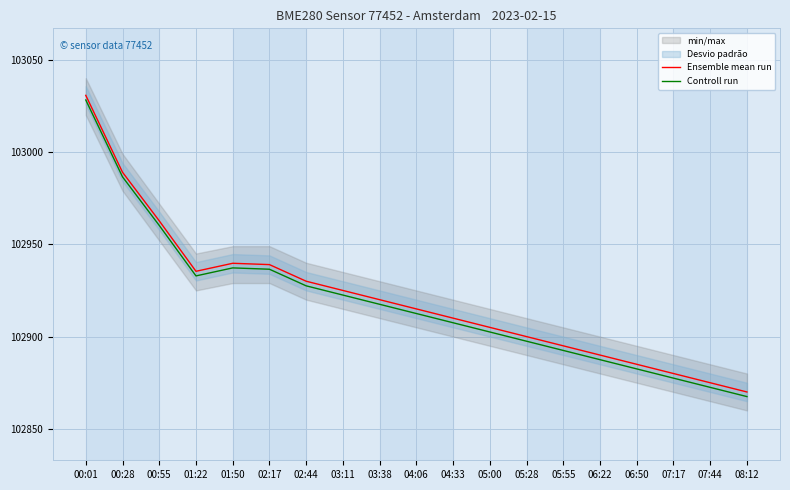

Which series has the largest total across all categories?

Ensemble mean run